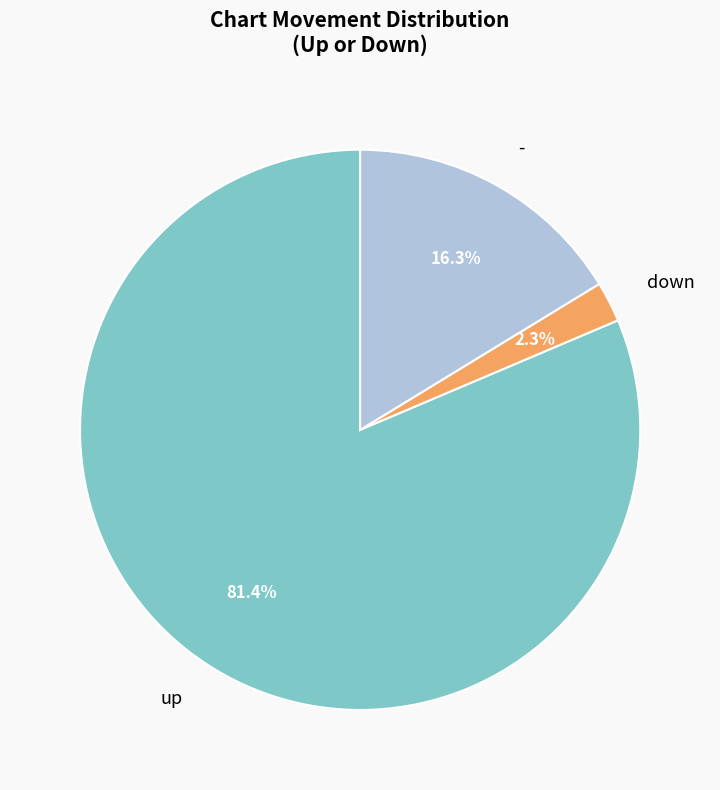

Approximately how many times larger is the value at up compared to -?

5.0